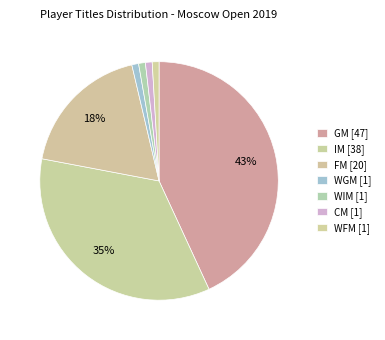

What percentage is the IM slice, to the nearest percent?

35%